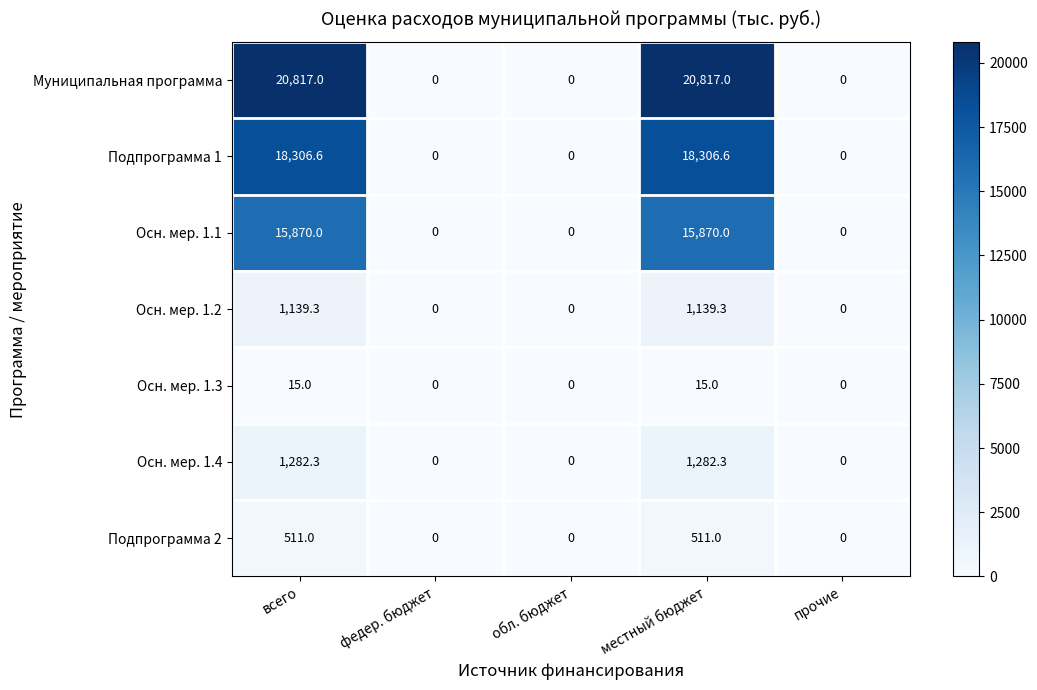

What is the difference between the Осн. мер. 1.4 values at федер. бюджет and всего?

1282.3